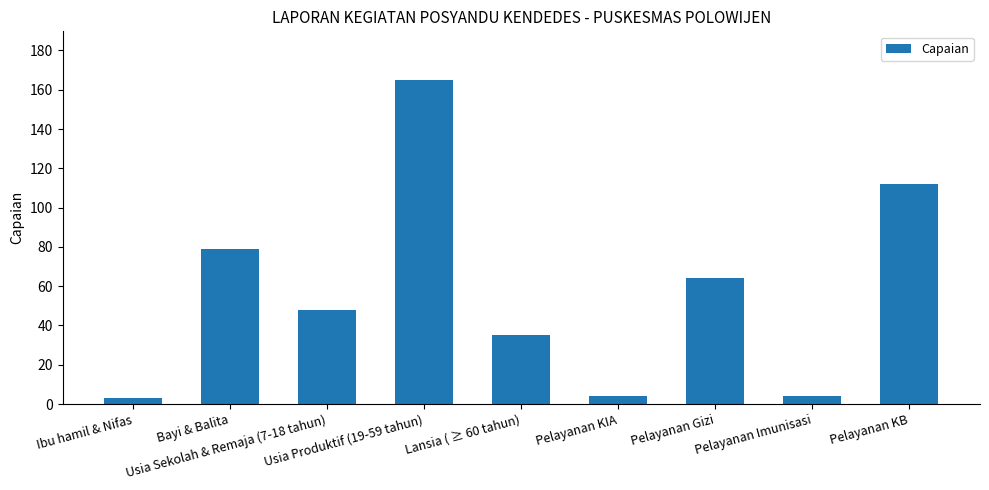

Are the bars grouped side by side (vs. stacked)?

No